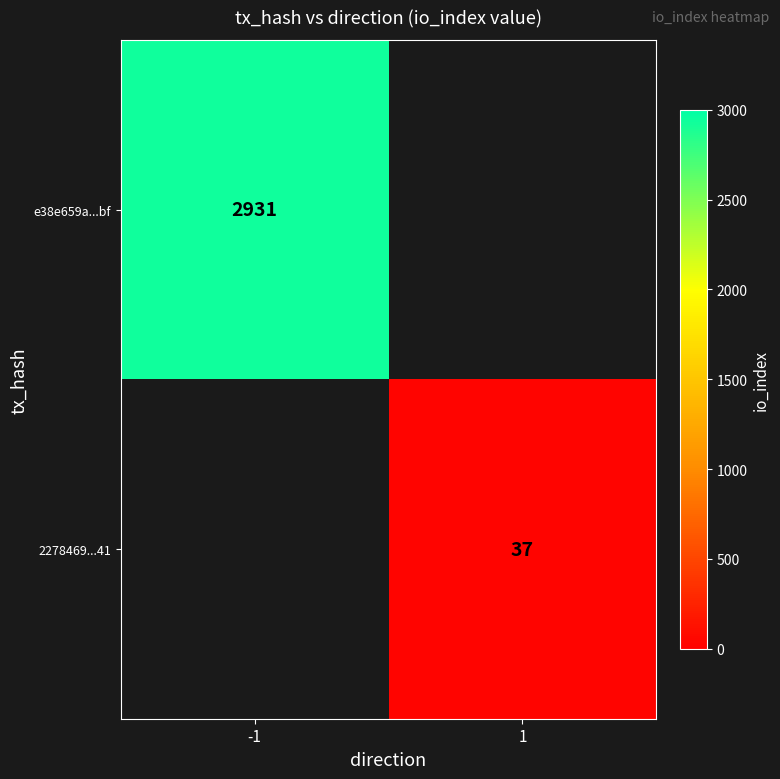

The e38e659a...bf series shows 2931 at -1. True or false?

True